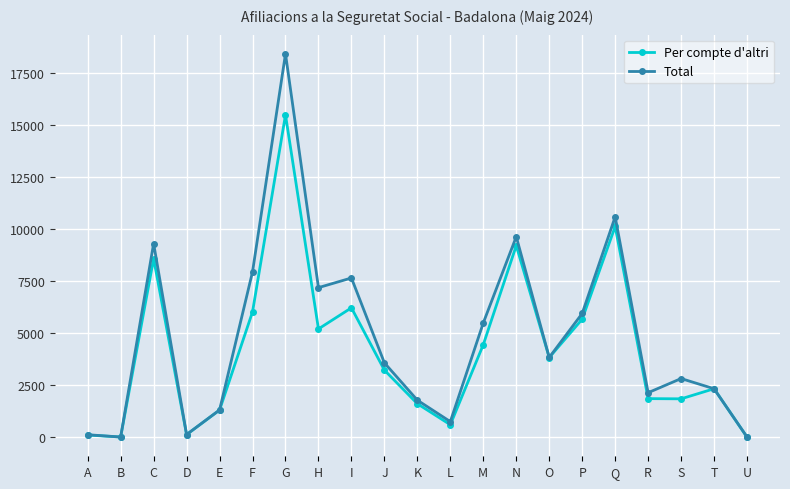

Count the number of data series in this chart.

2